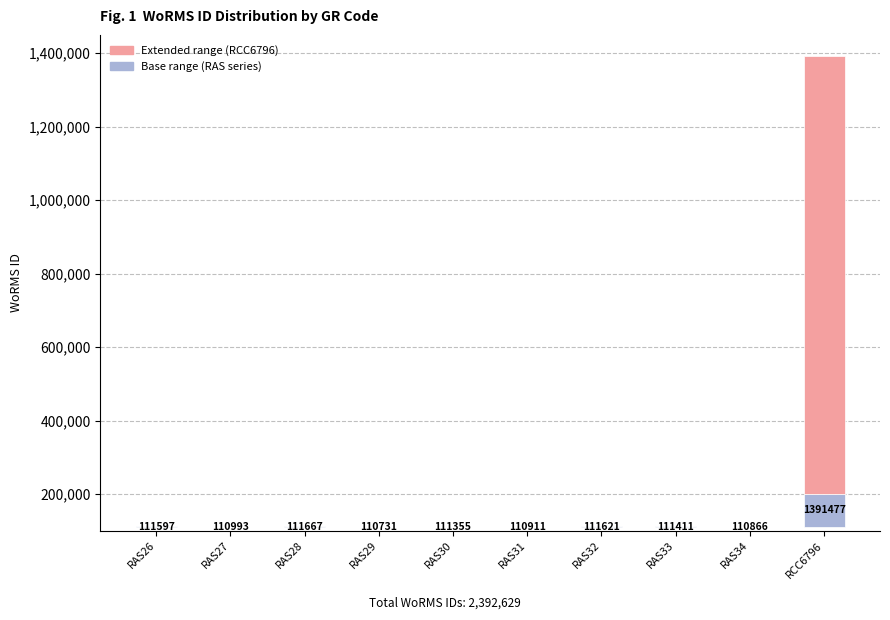

What is the difference between the maximum and minimum values in the WoRMS ID (base range) series?

89269